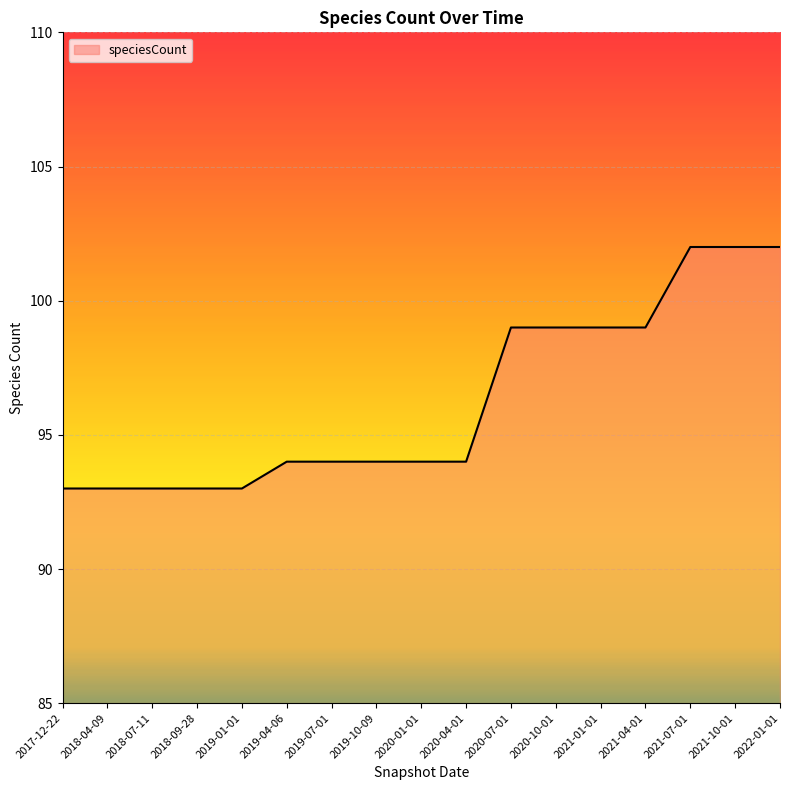

What is the minimum value shown in the chart?

93